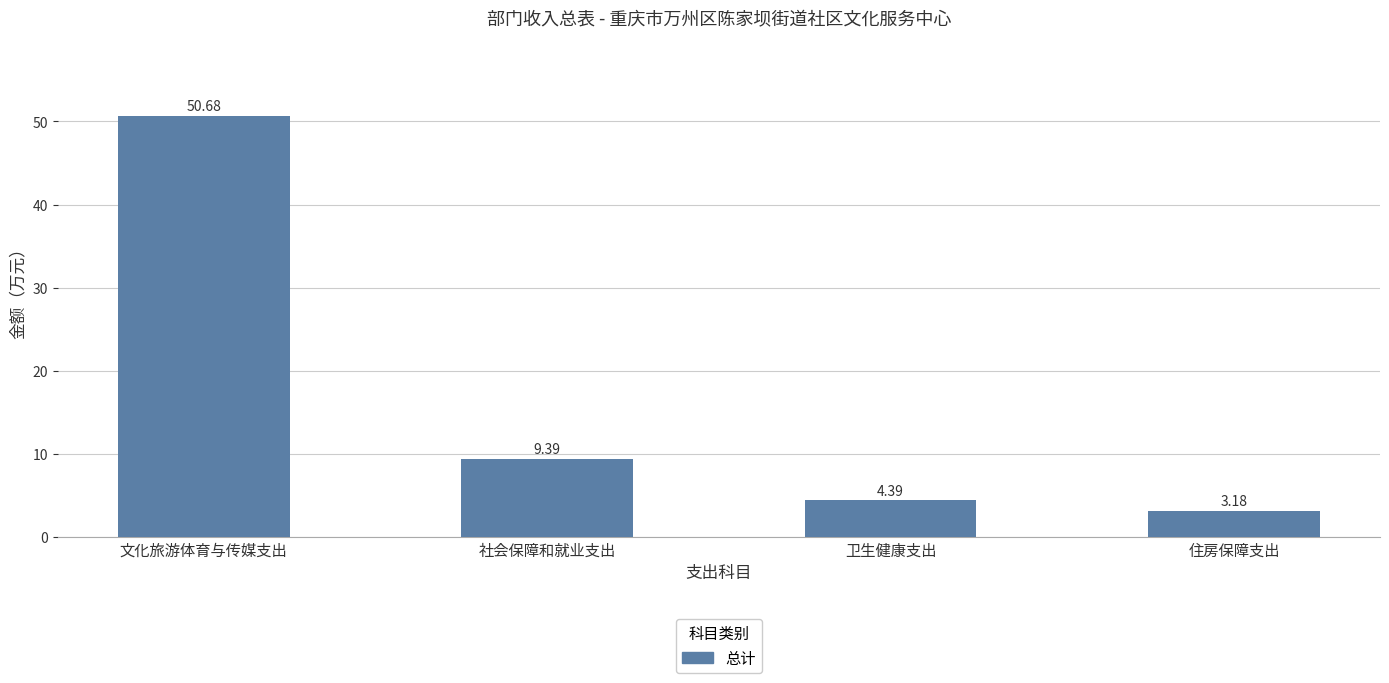

What is the label of the 1st bar from the left?

文化旅游体育与传媒支出